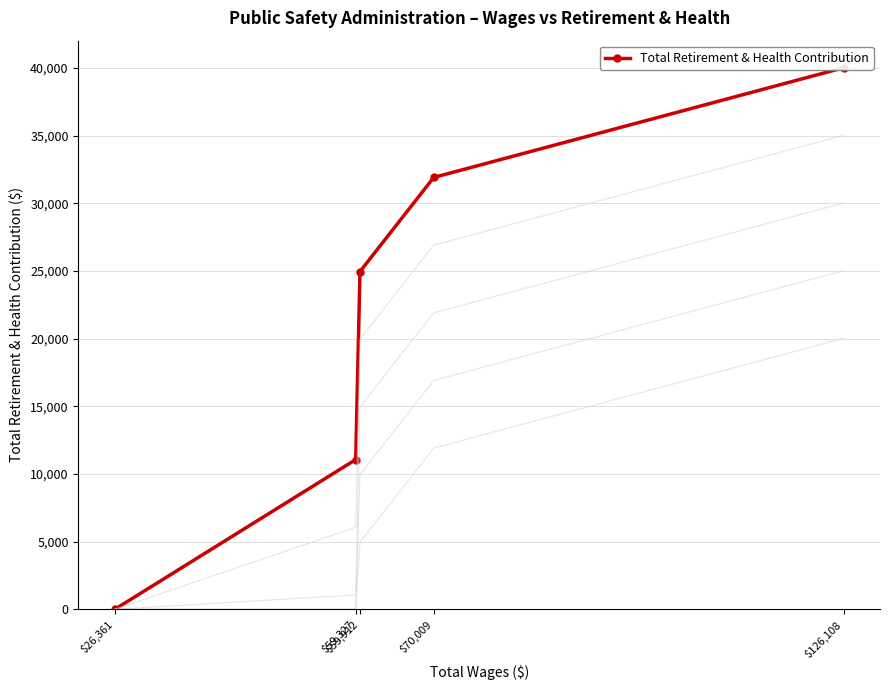

The chart shows a value of 51486 at $70,009. True or false?

False